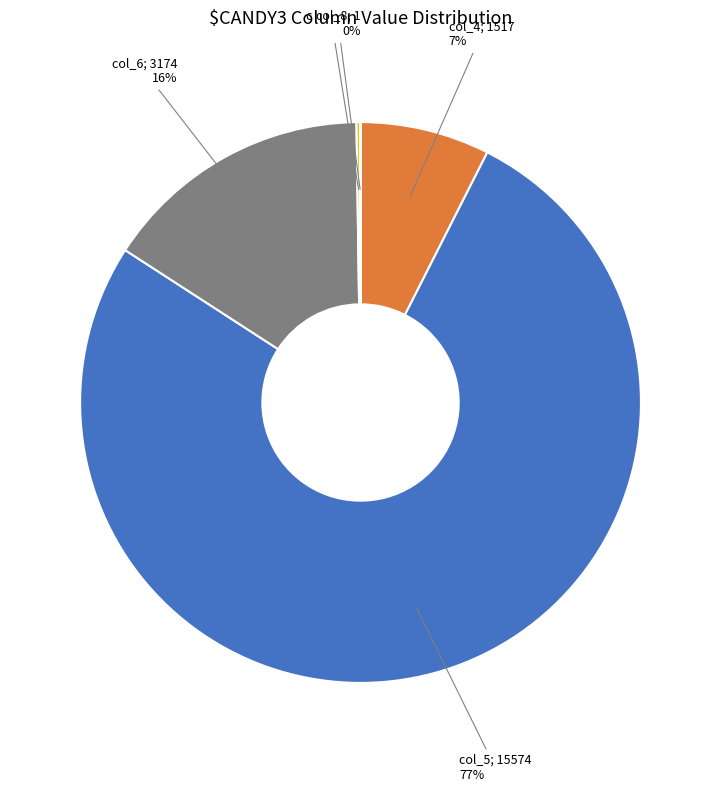

Is there any slice that represents more than half of the pie?

Yes